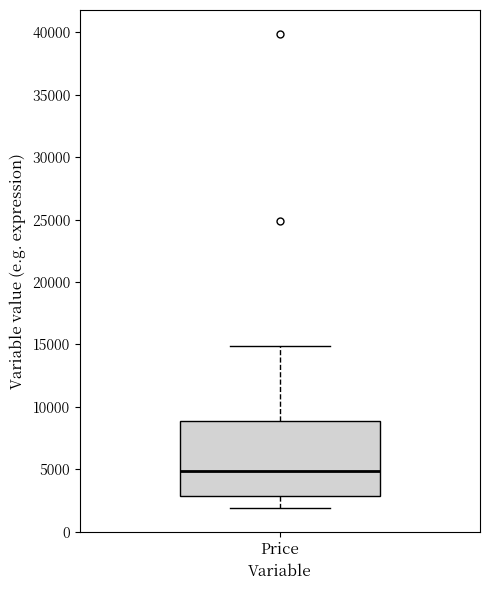

Read this box plot against the y-axis: the position of the median line, the range covered by the box, and the ends of both whiskers. The values are not printed on the chart, so give them approximately, as read against the axis.

median 5000, box 3000 to 9000, whiskers 2000 to 15000